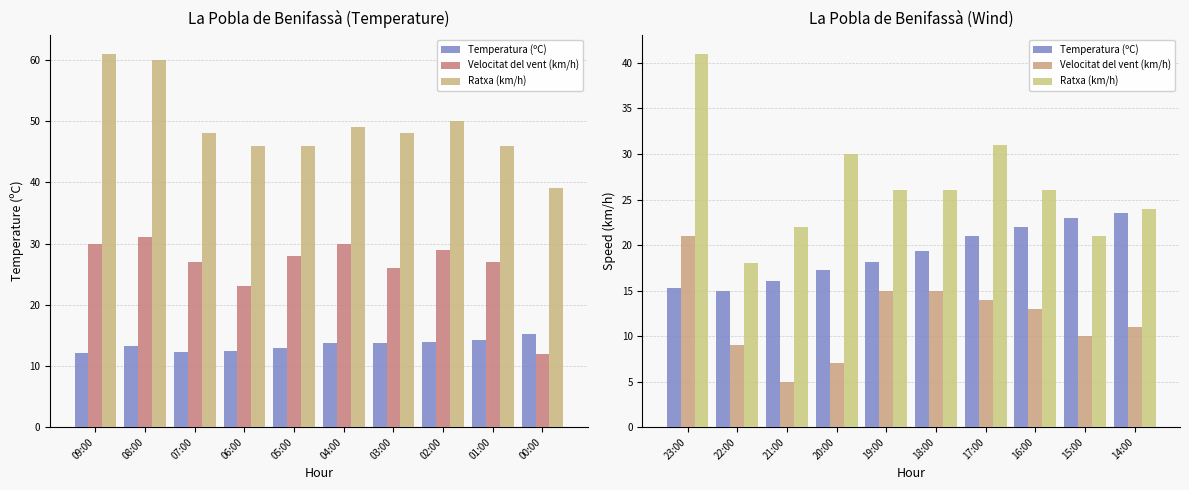

What is the minimum value shown in the chart?

5.0